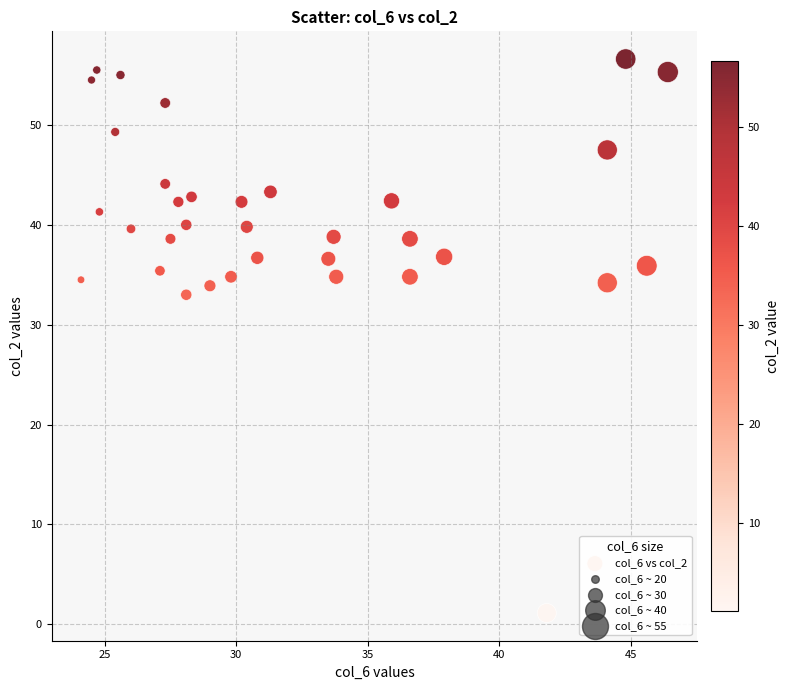

What is the range of X values (max minus min)?

22.3